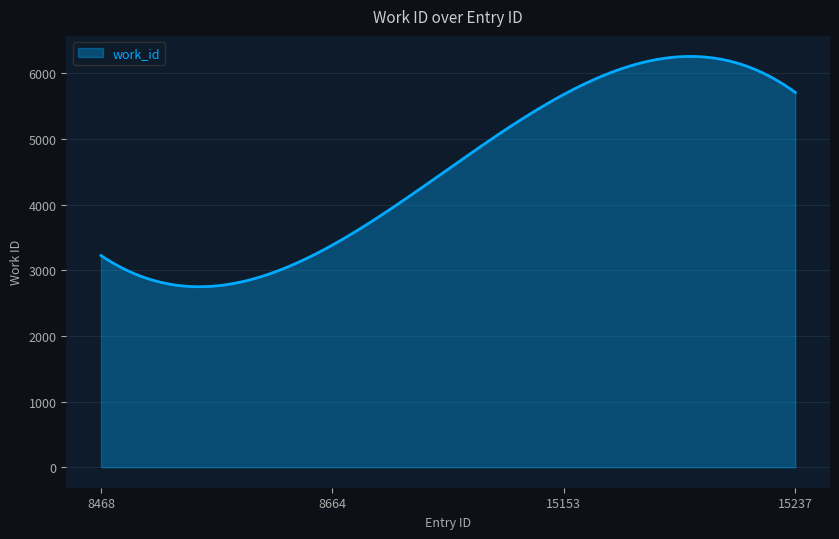

What is the minimum value shown in the chart?

2748.9